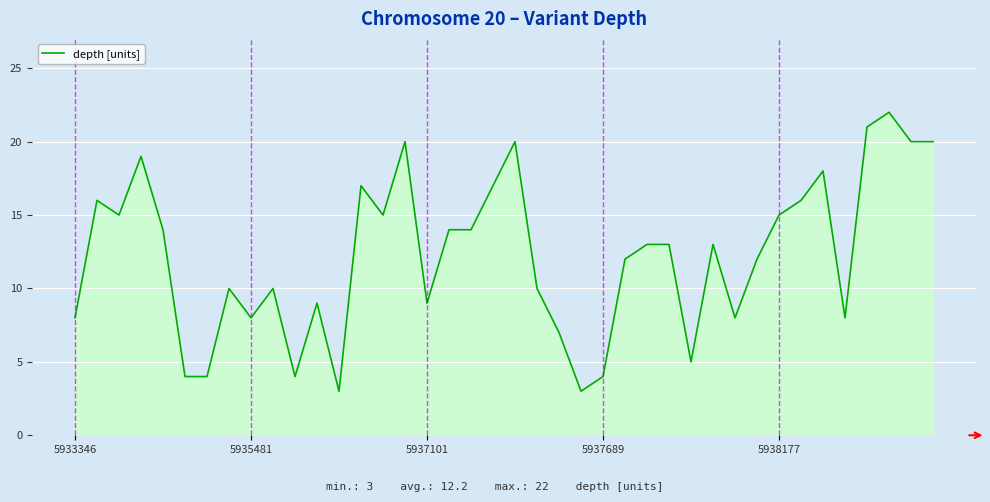

What is the difference between the second highest and minimum values?

18